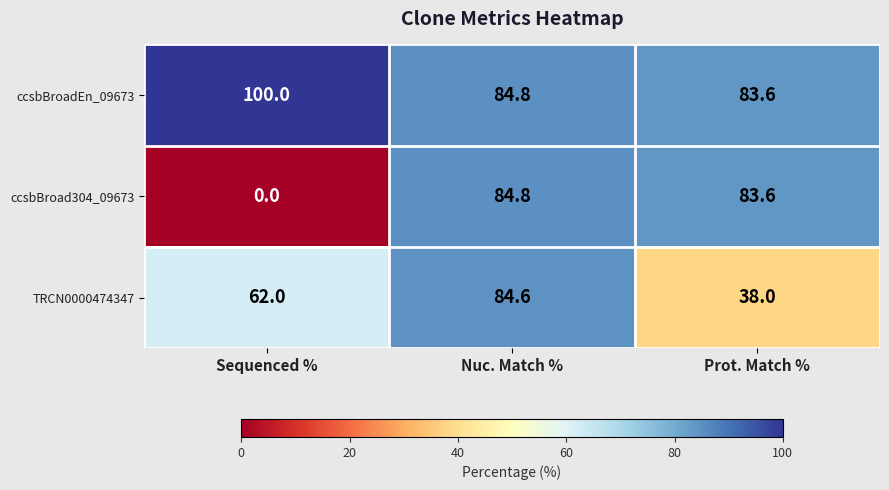

The value of ccsbBroadEn_09673 at Prot. Match % is 83.6. True or false?

True